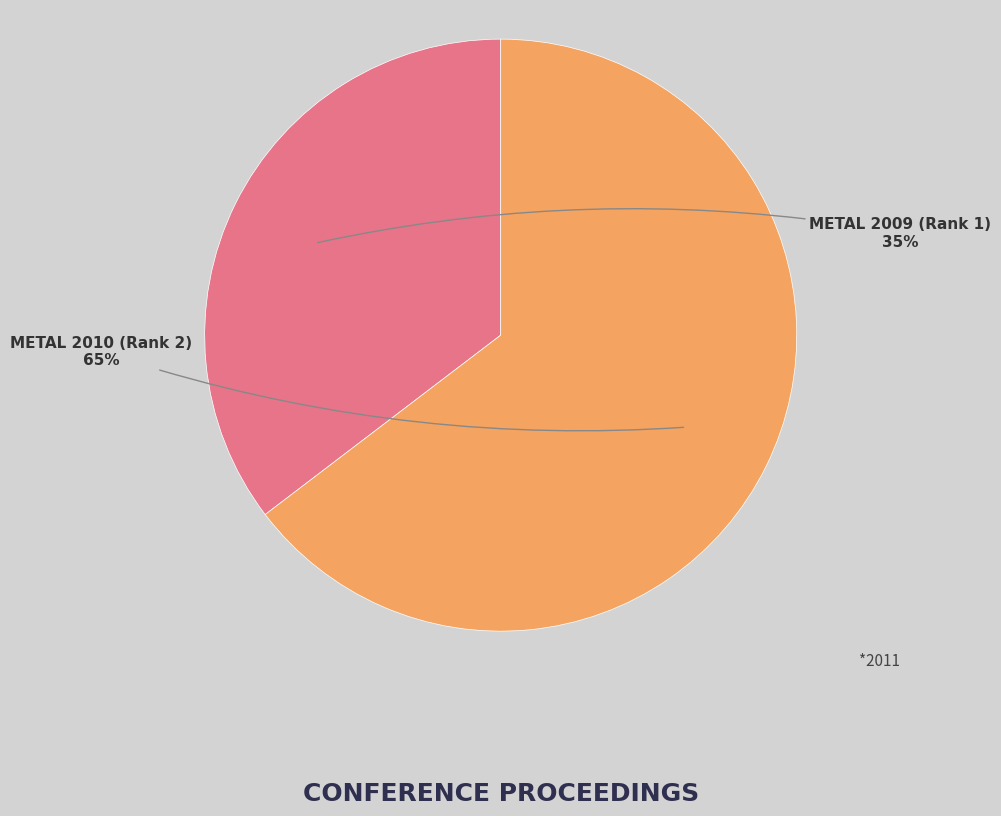

To the nearest percent, what percentage of the pie is METAL 2009 (Rank 1)?

35%